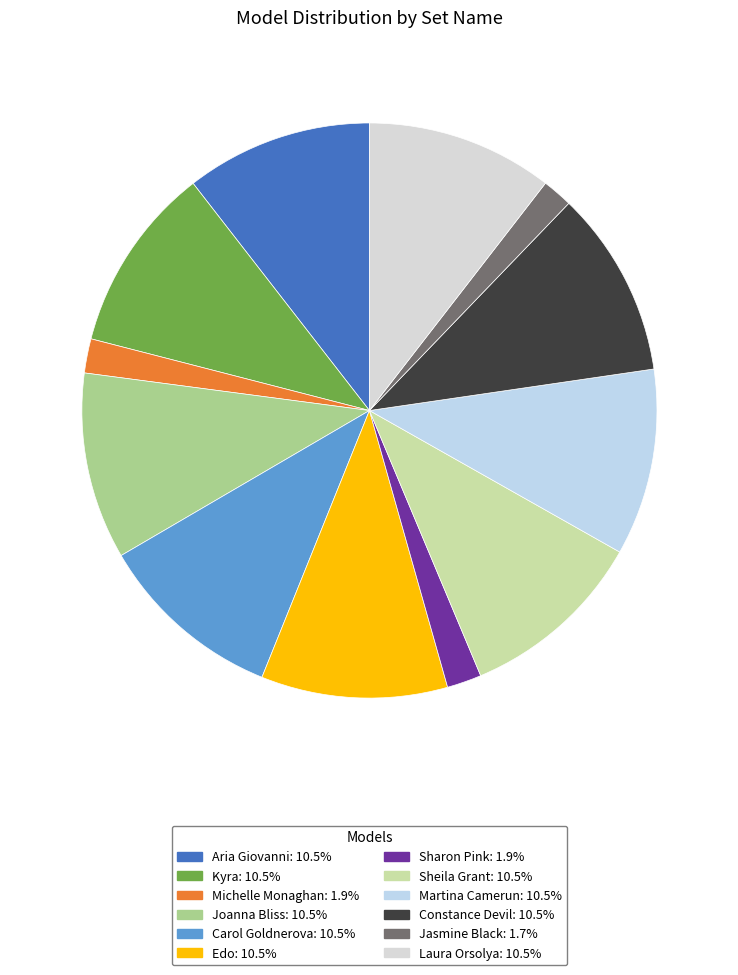

Does any single category account for the majority?

No